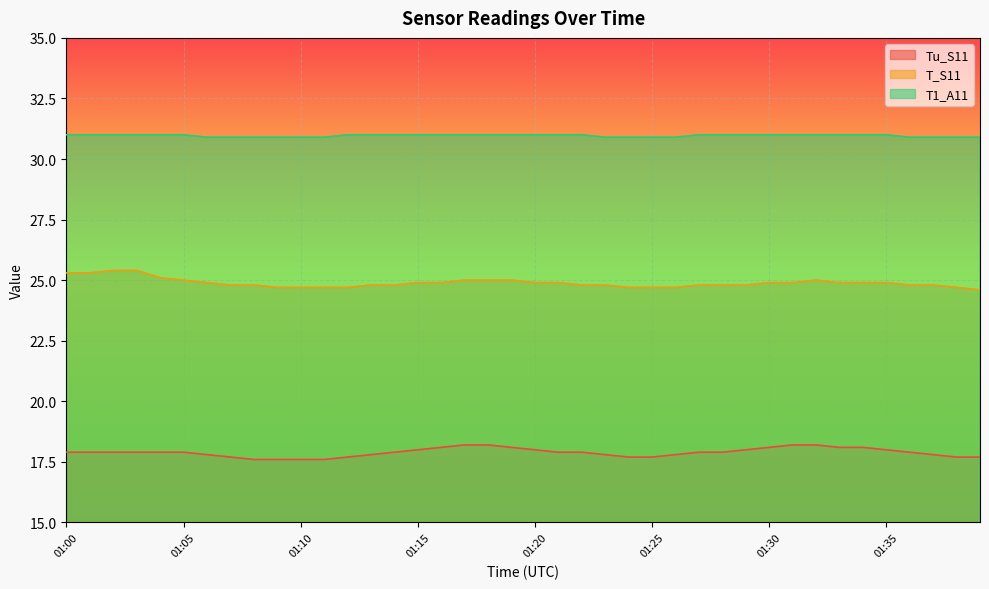

True or false: Tu_S11 and T1_A11 cross at least once.

False